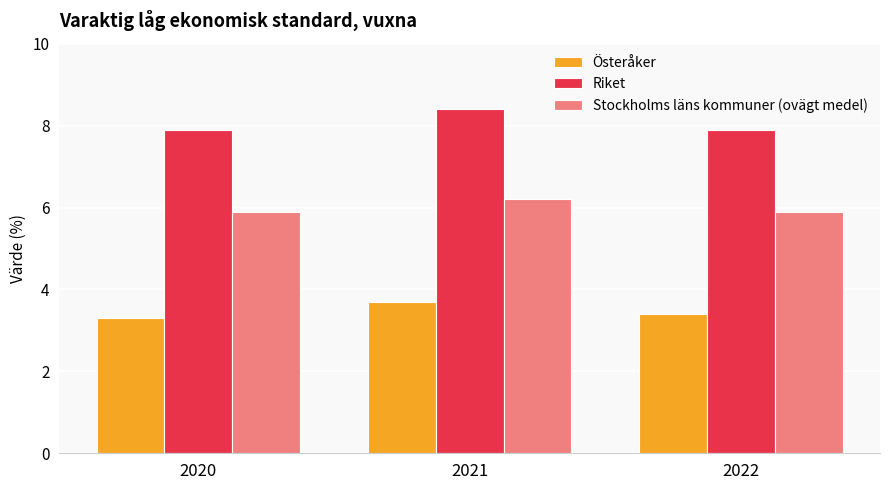

What is the sum of the Stockholms läns kommuner (ovägt medel) values at 2022 and 2021?

12.1